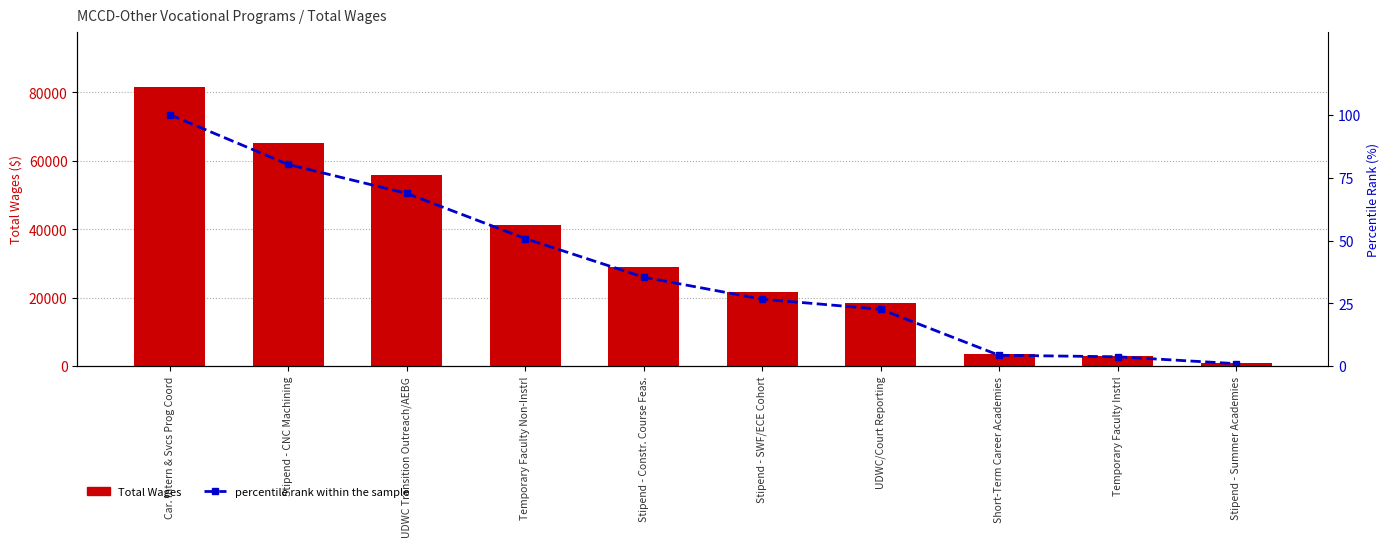

List the series in order of their overall mean, lowest first.

percentile rank within the sample, Total Wages